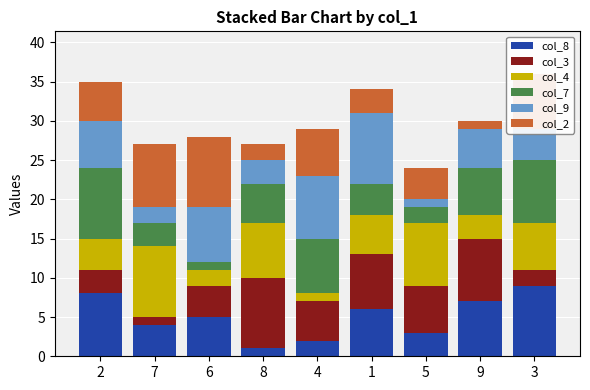

True or false: col_8 has a value of 2 at 4.

True